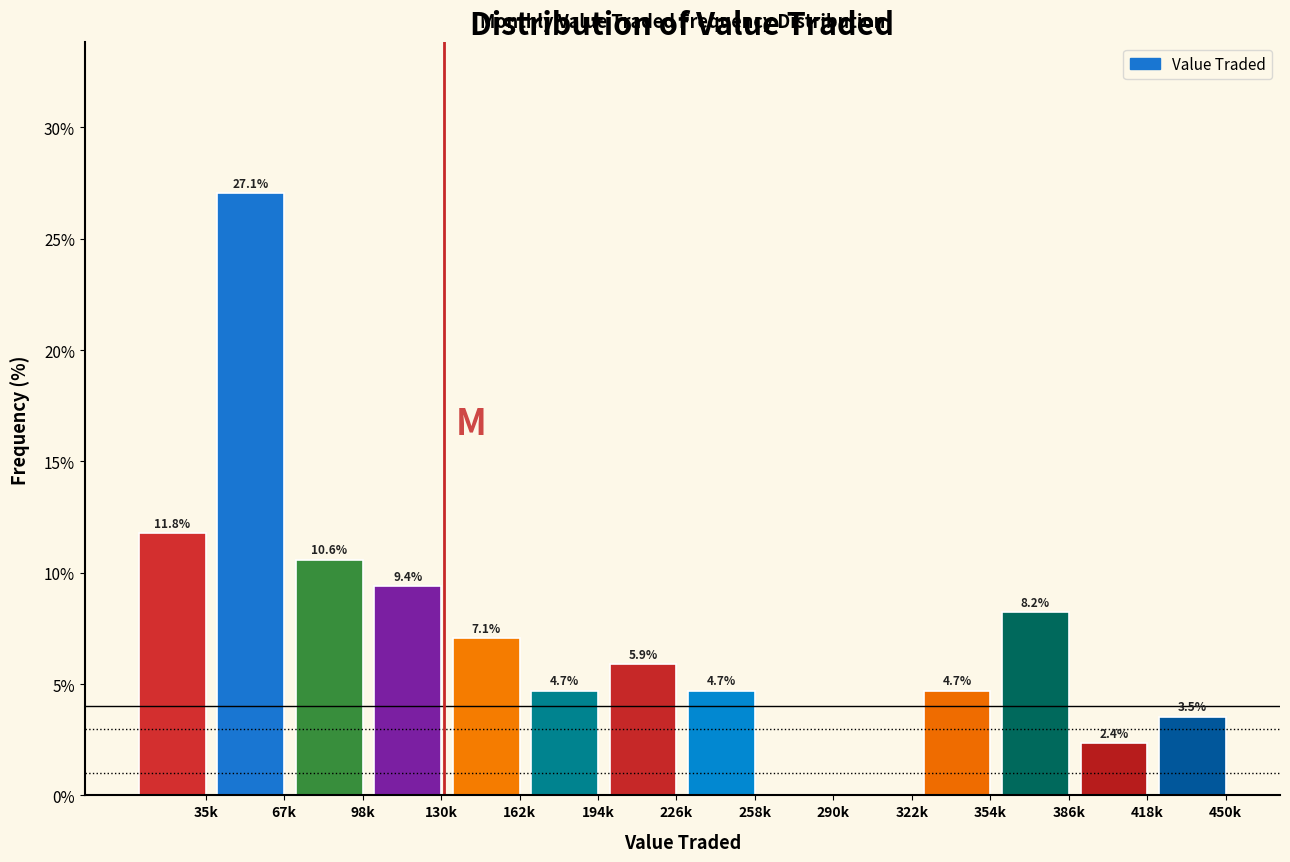

Reading left to right, extract all data points from this chart.

35k=11.8	67k=27.1	98k=10.6	130k=9.4	162k=7.1	194k=4.7	226k=5.9	258k=4.7	290k=0.0	322k=0.0	354k=4.7	386k=8.2	418k=2.4	450k=3.5